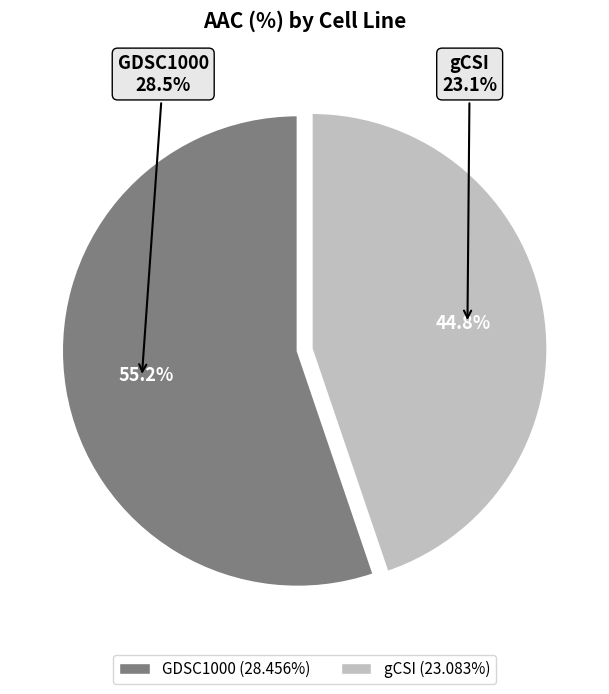

To the nearest percent, what is the difference between the gCSI and GDSC1000 slice percentages?

10%